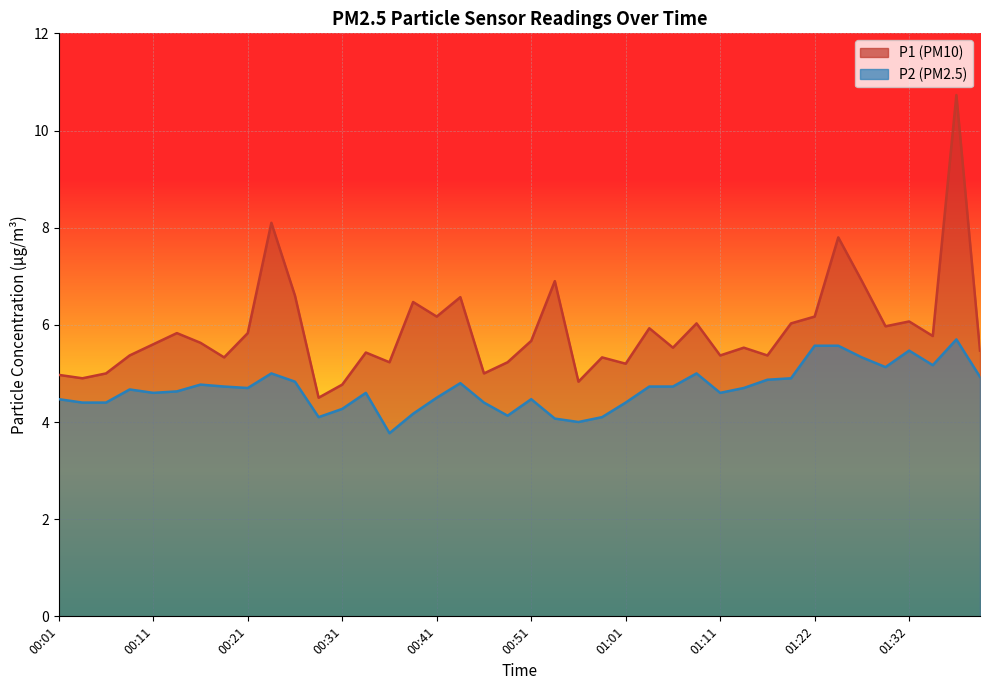

What is the total value across all series at 00:21?

10.5